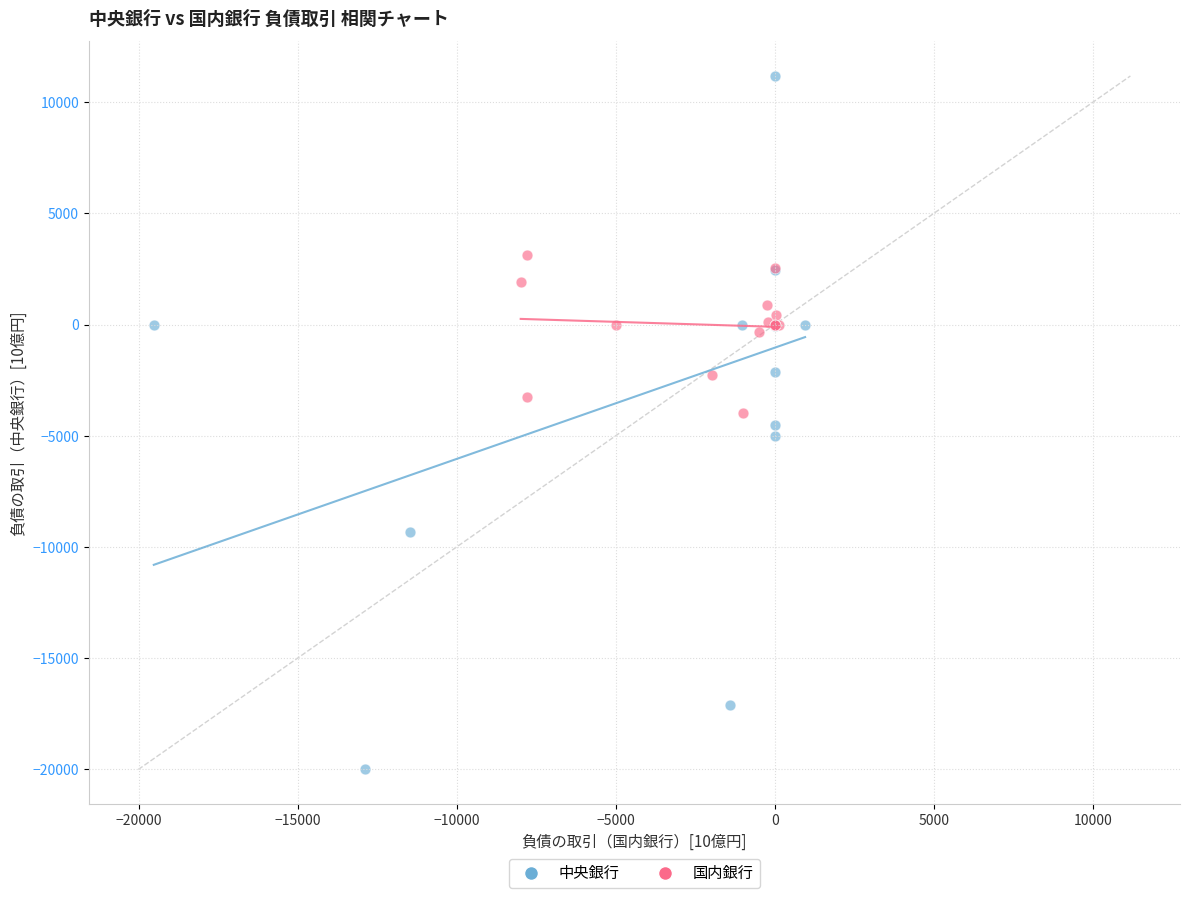

Which series has the widest spread of Y values?

中央銀行